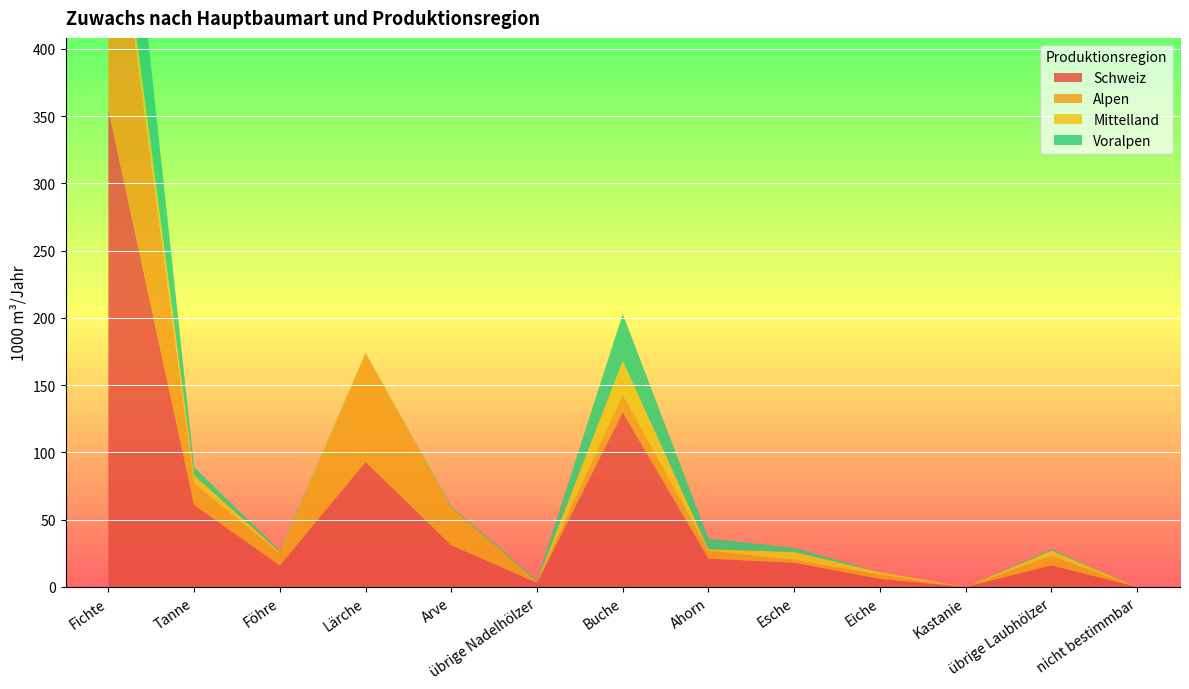

Reading right to left, what are all the values shown in this chart?

Schweiz: 0	16	0	6	18	21	130	3	31	93	16	61	355
Alpen: 0	7	0	3	2	6	13	1	28	81	9	16	198
Mittelland: 0	4	0	2	6	1	25	0	0	0	1	6	15
Voralpen: 0	1	0	0	3	8	35	1	1	0	1	6	115